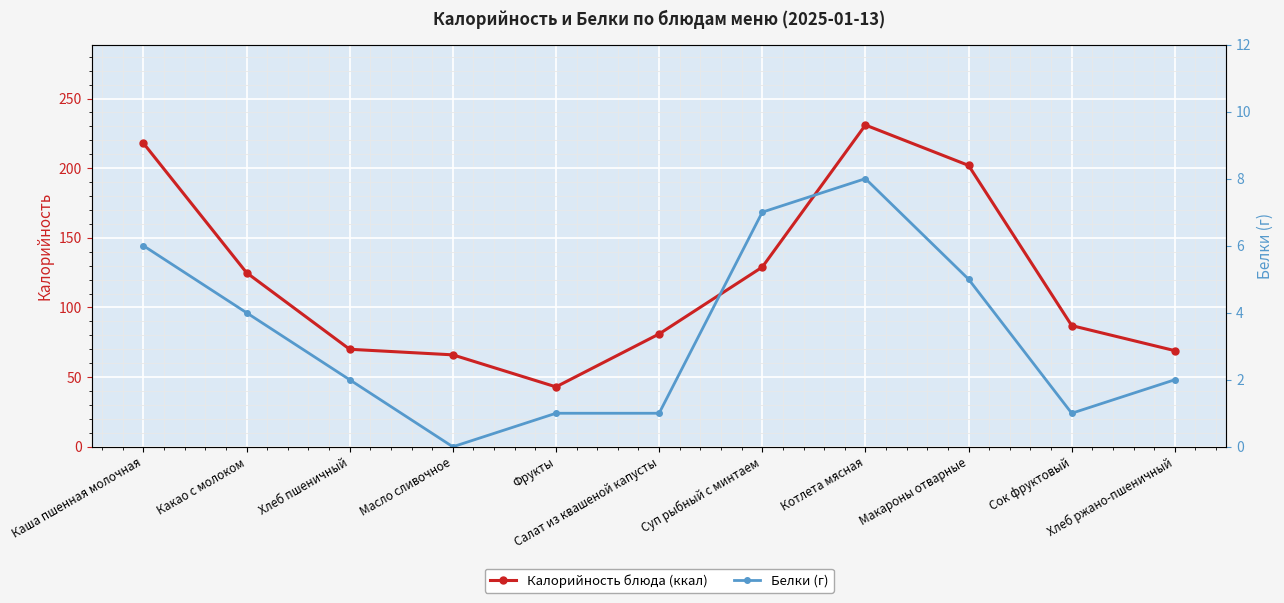

What is the label of the 11th point from the left?

Хлеб ржано-пшеничный